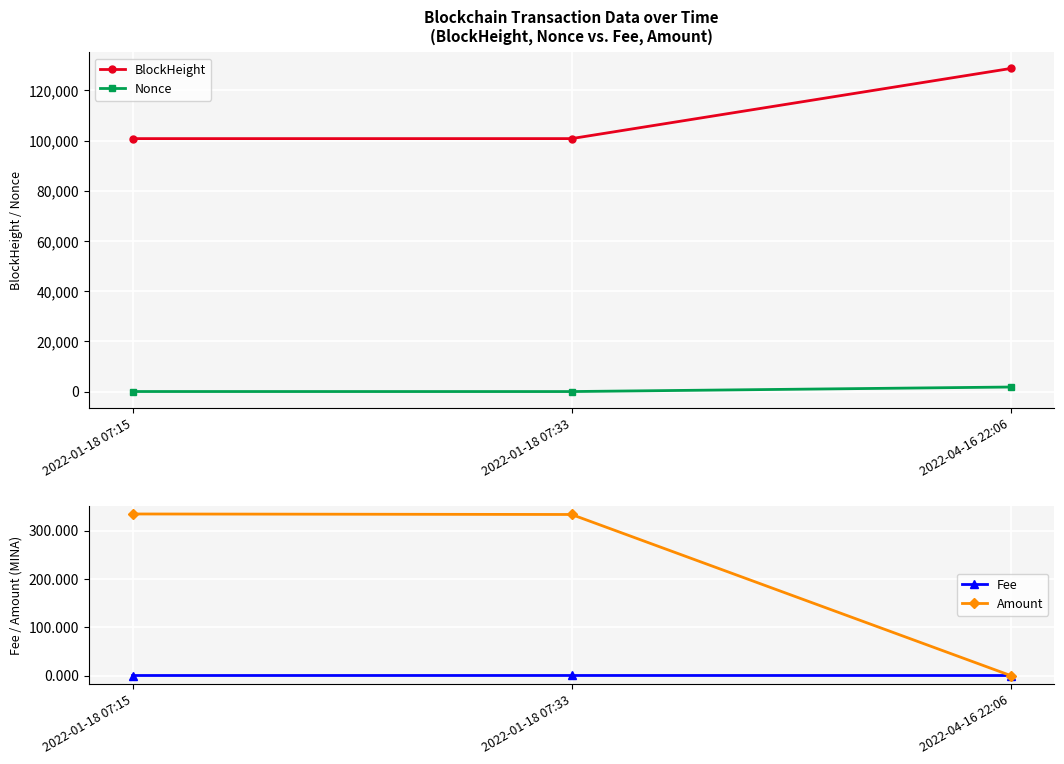

Reading left to right, extract all data points from this chart.

BlockHeight: 100764.0	100768.0	128700.0
Nonce: 13.0	0.0	1803.0
Fee: 0.0	0.1	0.0
Amount: 334.3	333.2	0.0